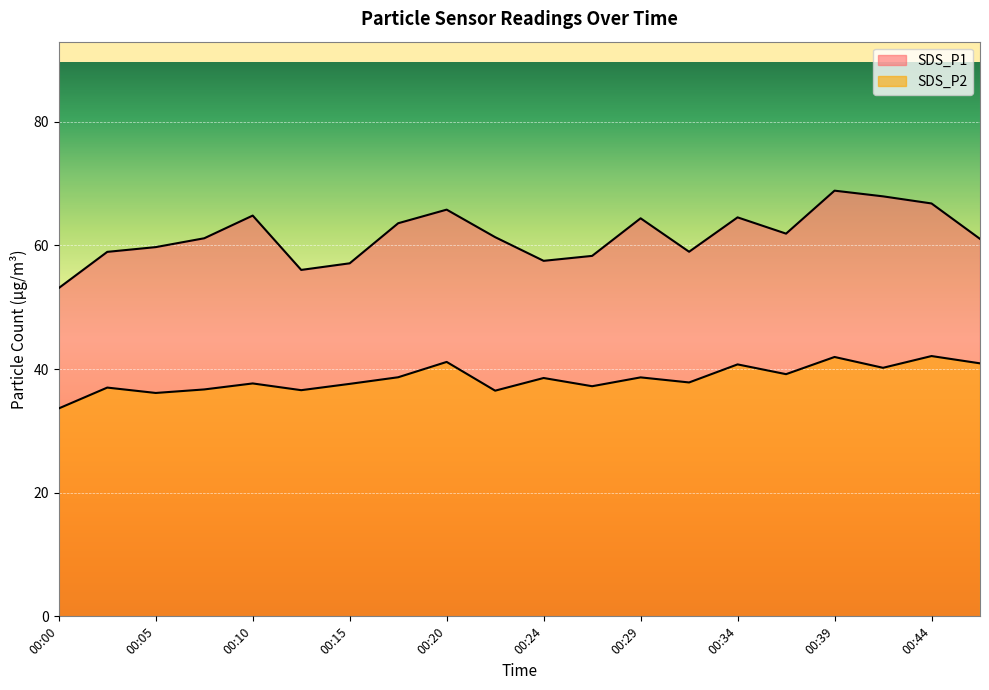

At which category does SDS_P2 reach its first local peak?

00:02